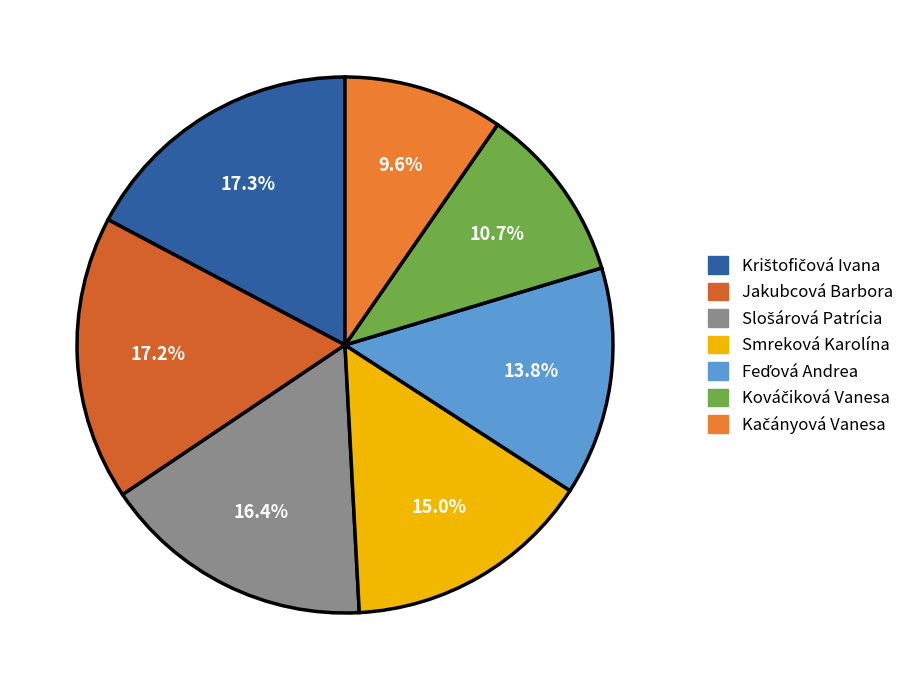

True or false: Smreková Karolína accounts for 2% of the total.

False